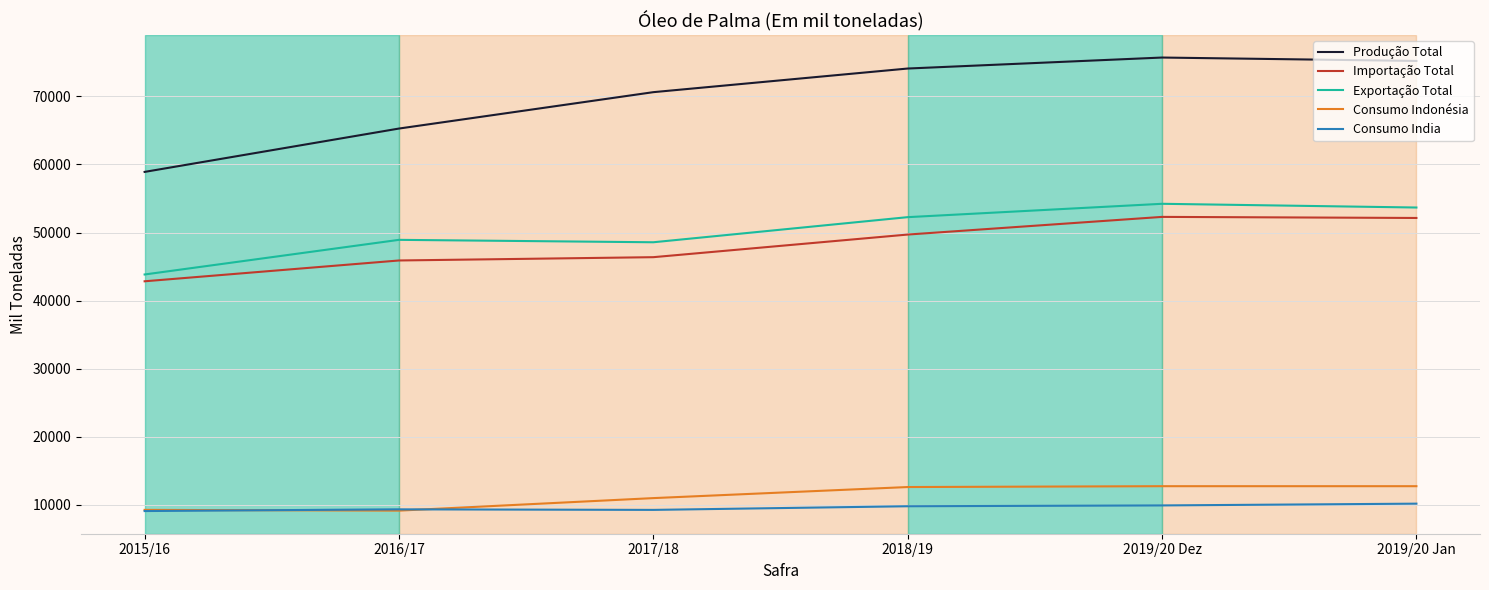

What is the highest value of the Consumo India series?

10185